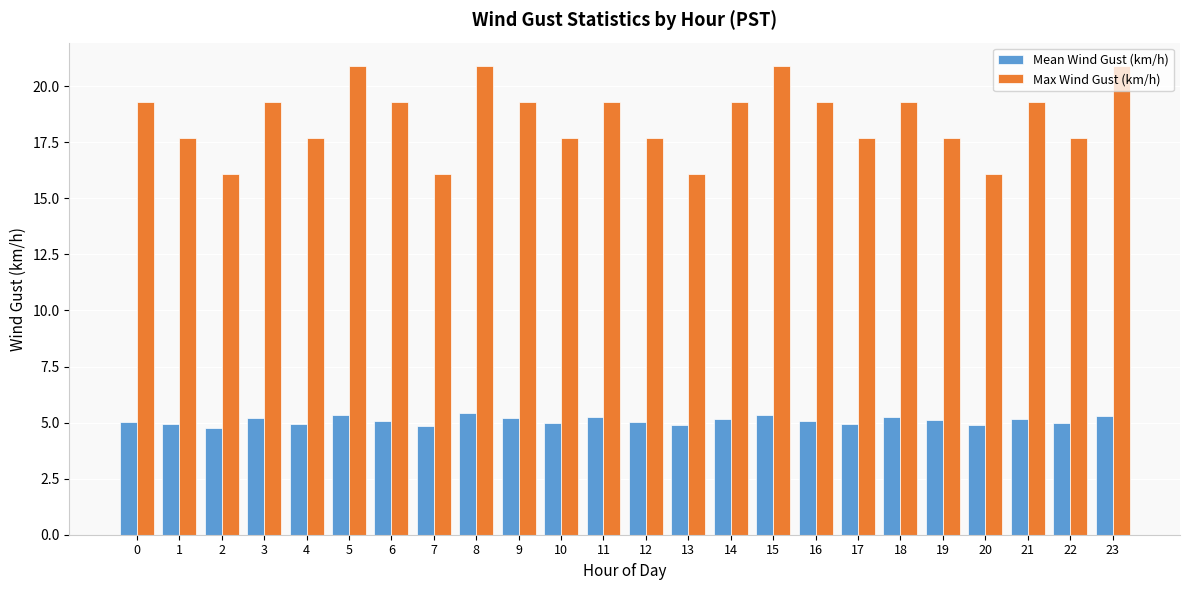

What is the difference between the highest and lowest values at 14?

14.1